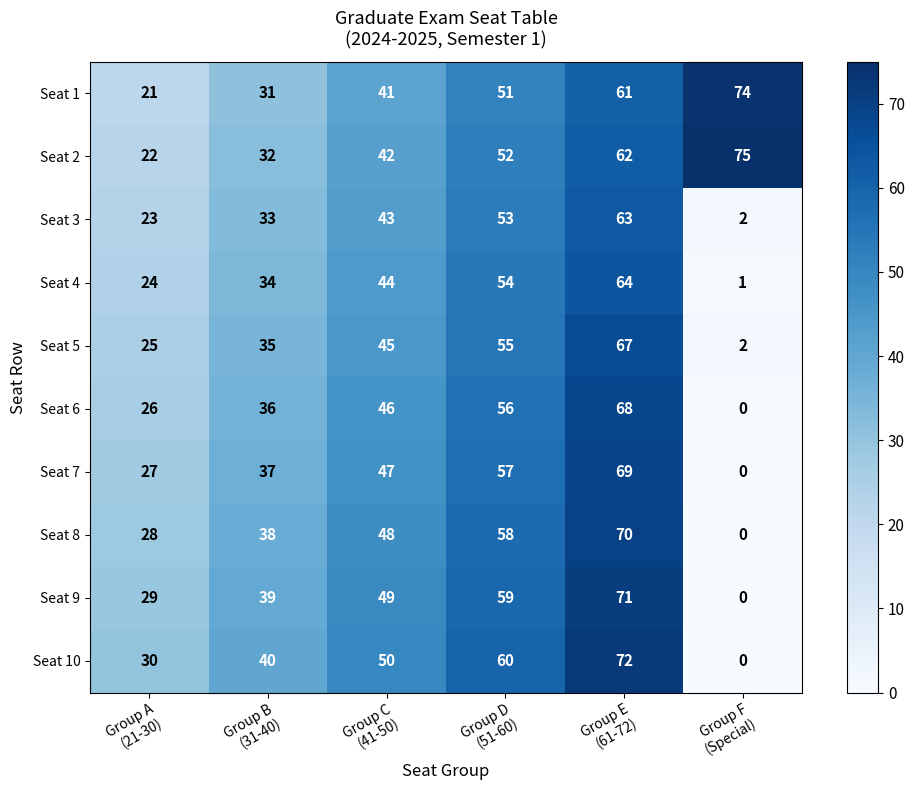

What is the difference between the maximum and minimum values in the Seat 4 series?

63